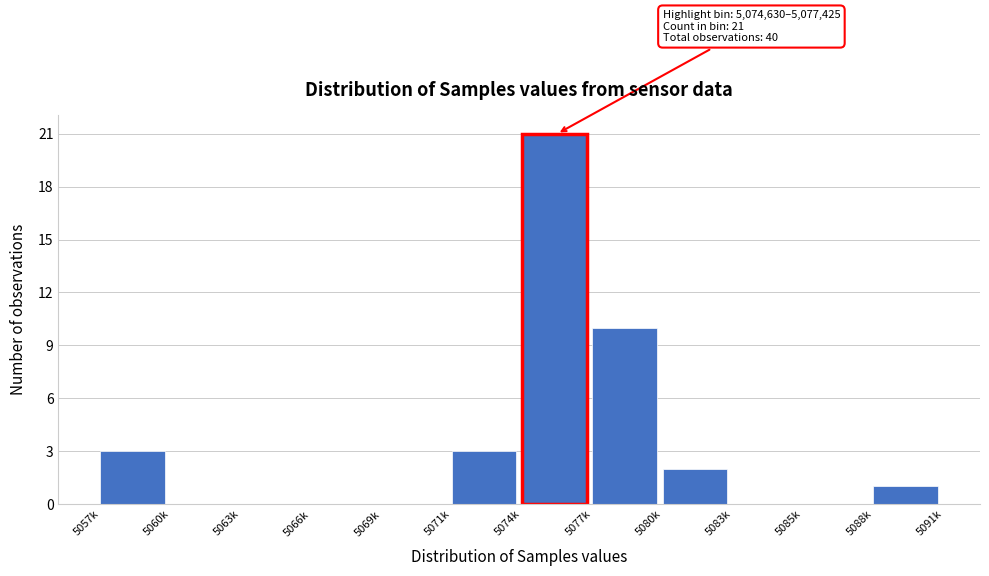

Reading left to right, what are all the values shown in this chart?

5057k=3	5060k=0	5063k=0	5066k=0	5069k=0	5071k=3	5074k=21	5077k=10	5080k=2	5083k=0	5085k=0	5088k=1